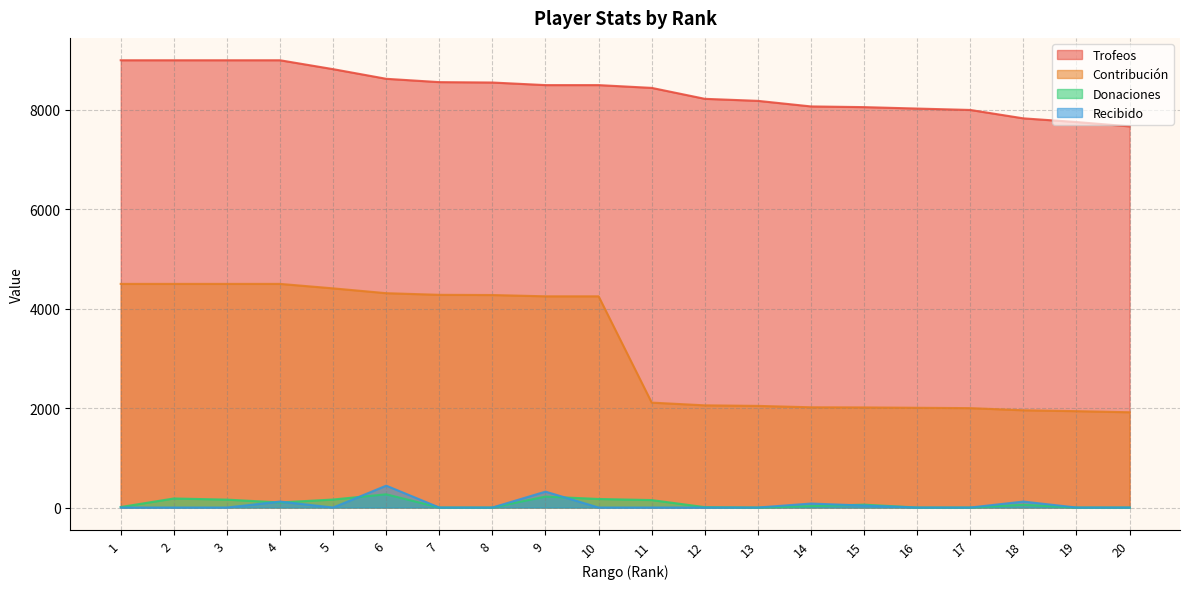

Which category has the lowest value in the Donaciones series?

7